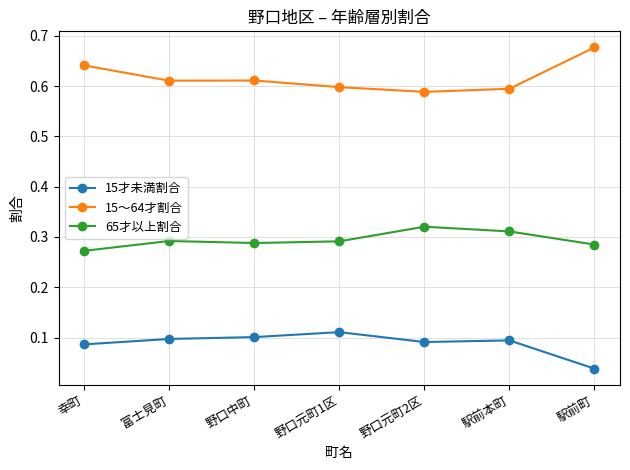

What is the difference between the highest and lowest values at 富士見町?

0.5